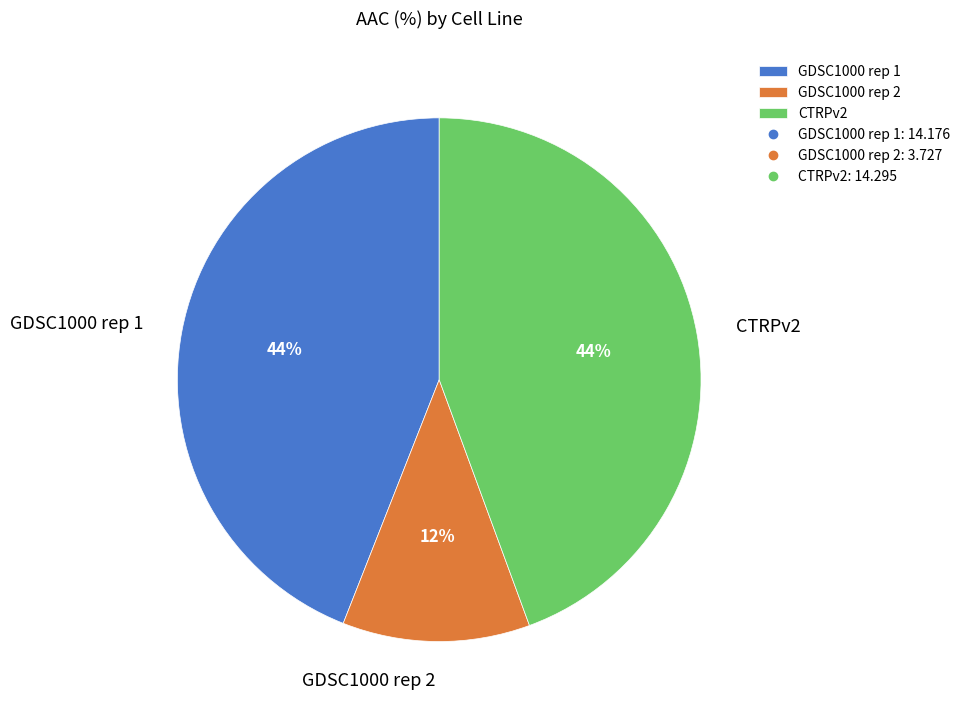

Which category has the smallest portion of the pie?

GDSC1000 rep 2